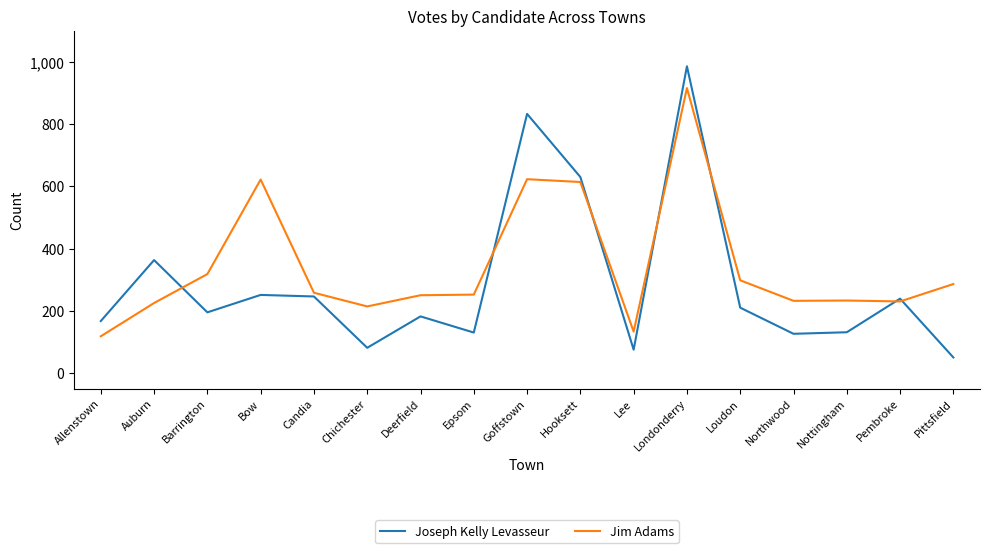

Where is the first local maximum for Jim Adams?

Bow